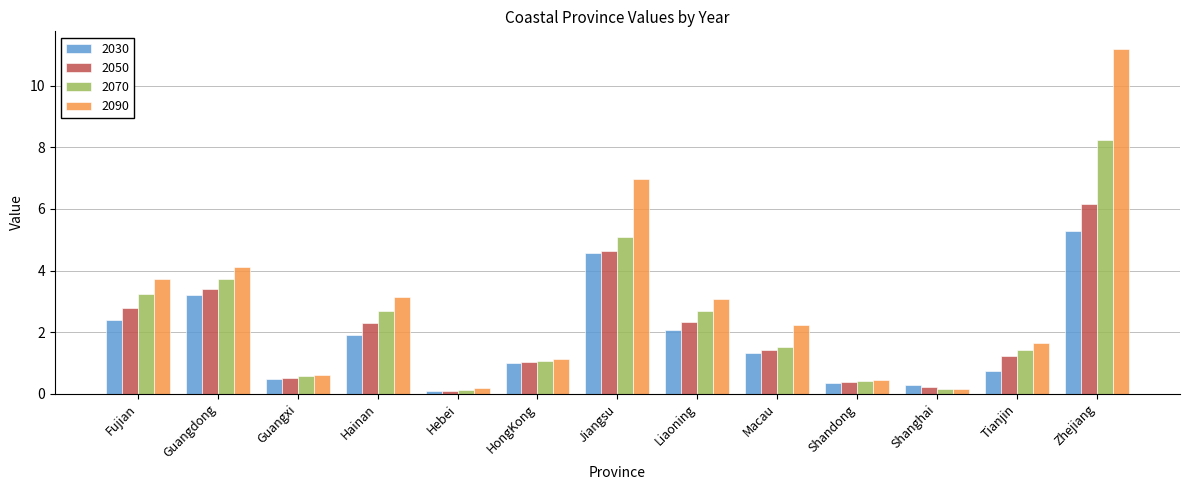

What is the difference between the highest and lowest values at Tianjin?

0.9